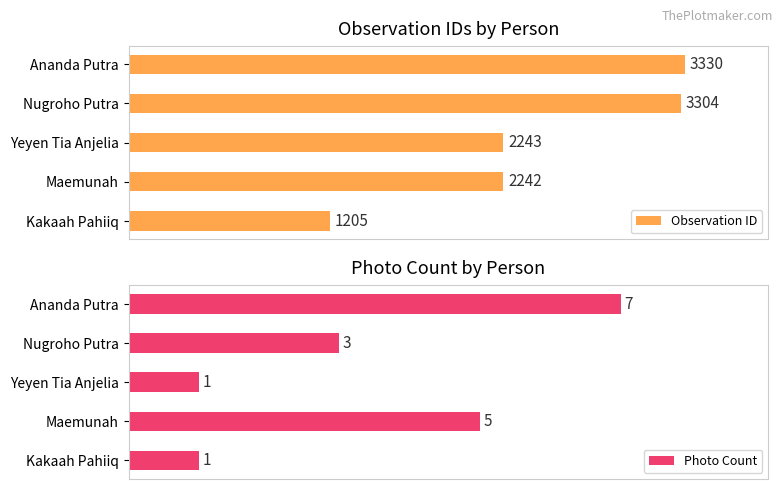

Which has a higher value, 1000 or 2000?

2000